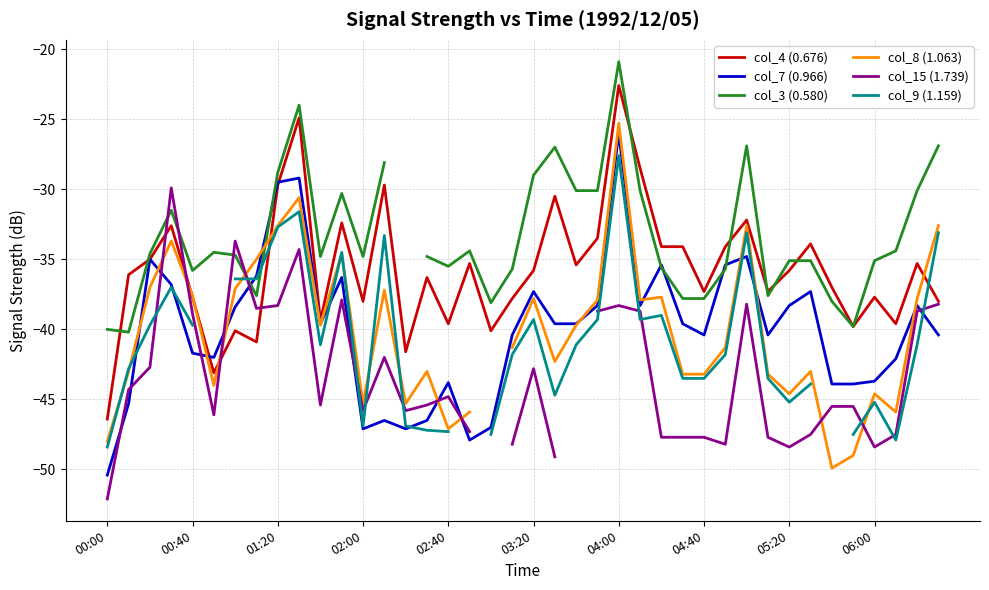

The value of col_4 (0.676) at 02:40 is -39.6. True or false?

True